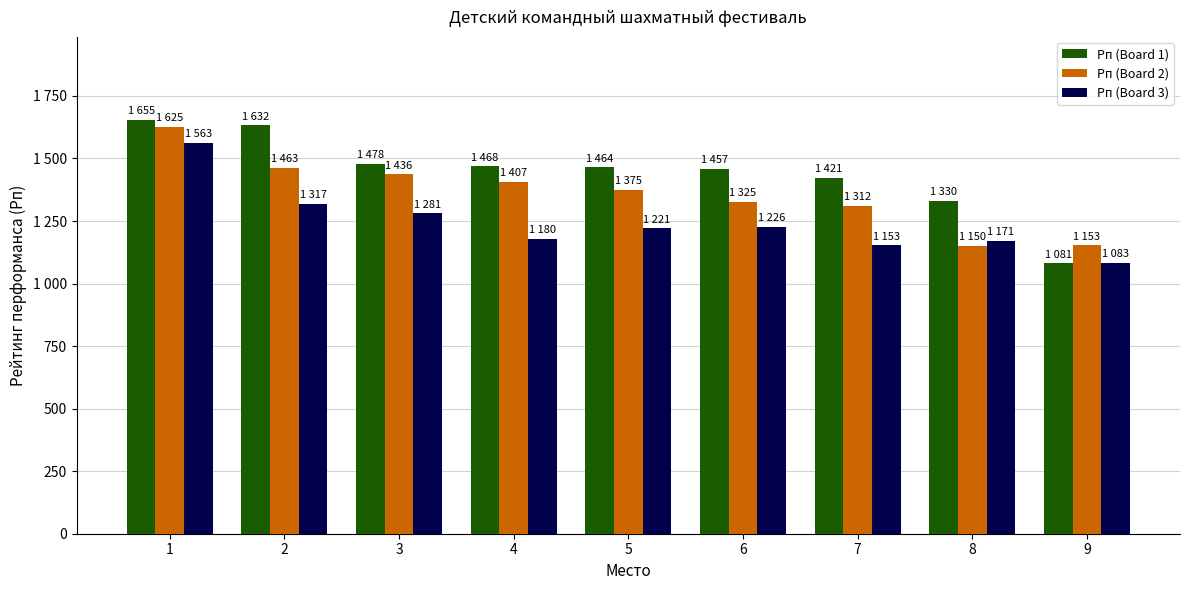

At which label does Рп (Board 2) first exceed 1375?

1